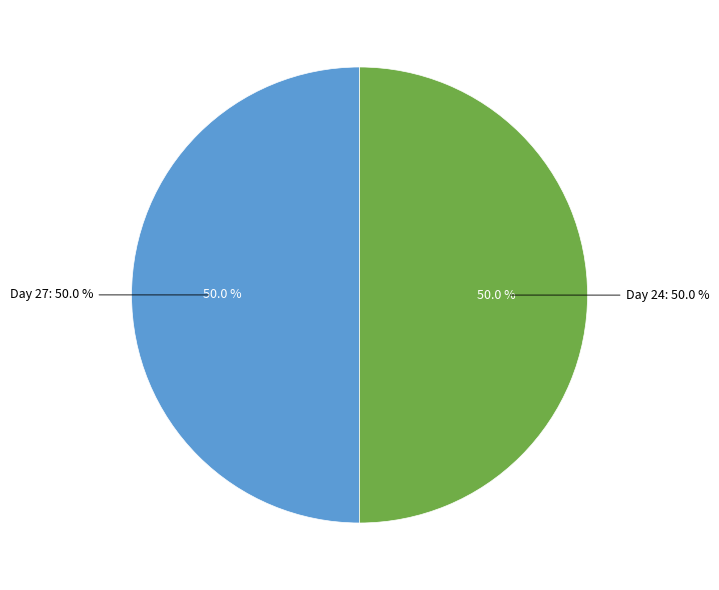

Is it true that 24 is 65% of the pie?

False